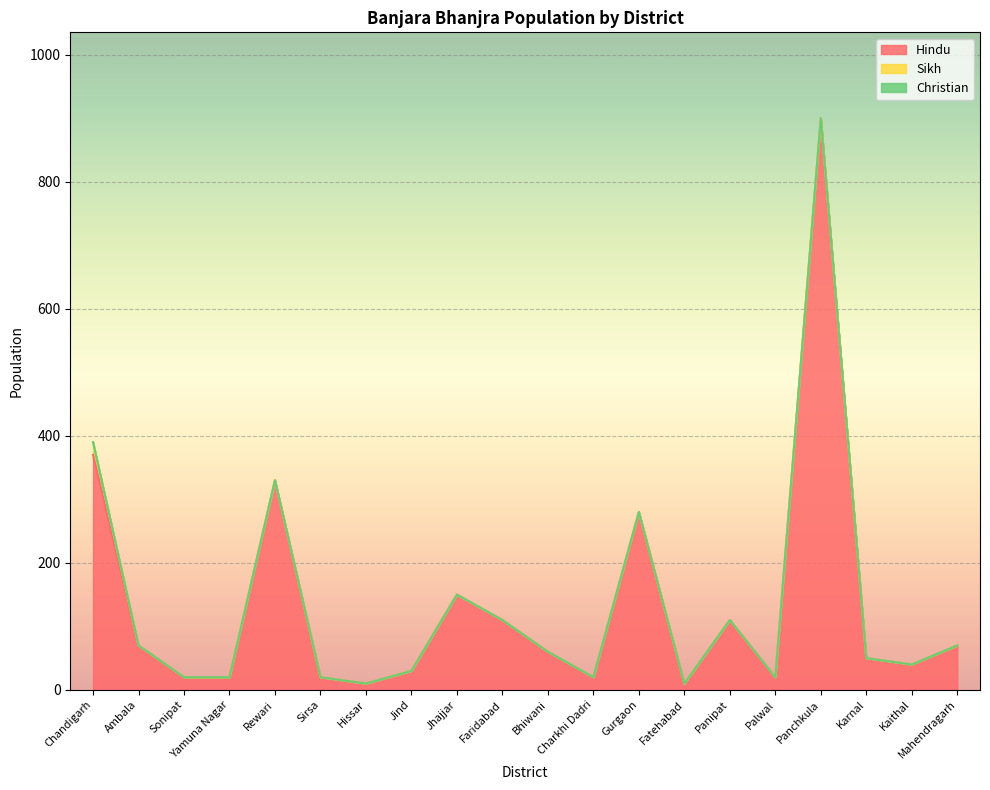

What are all the series names shown in the legend?

Hindu, Sikh, Christian